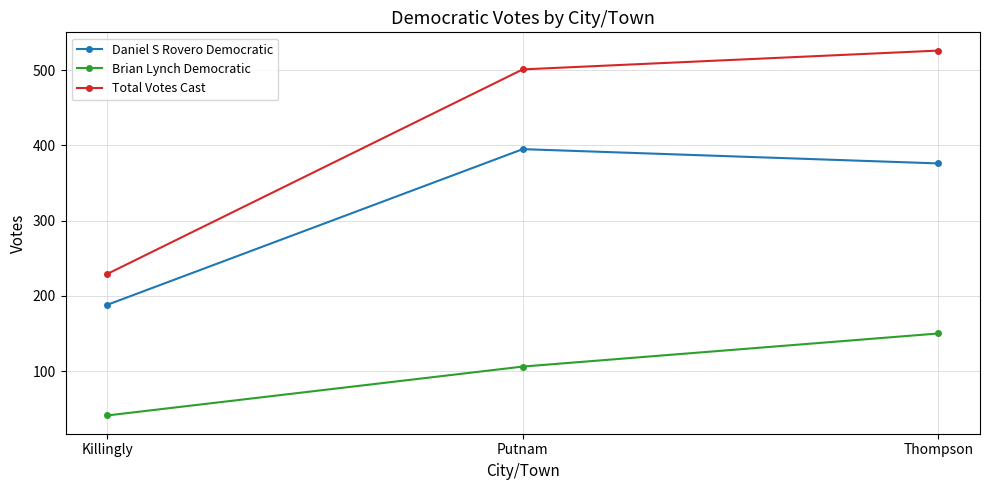

What are all the series names shown in the legend?

Daniel S Rovero Democratic, Brian Lynch Democratic, Total Votes Cast